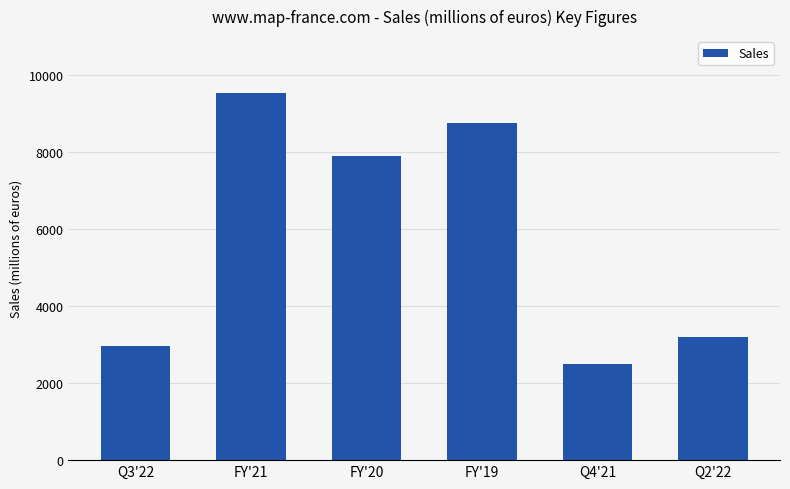

Where is the data nearest to the value 6009?

FY'20